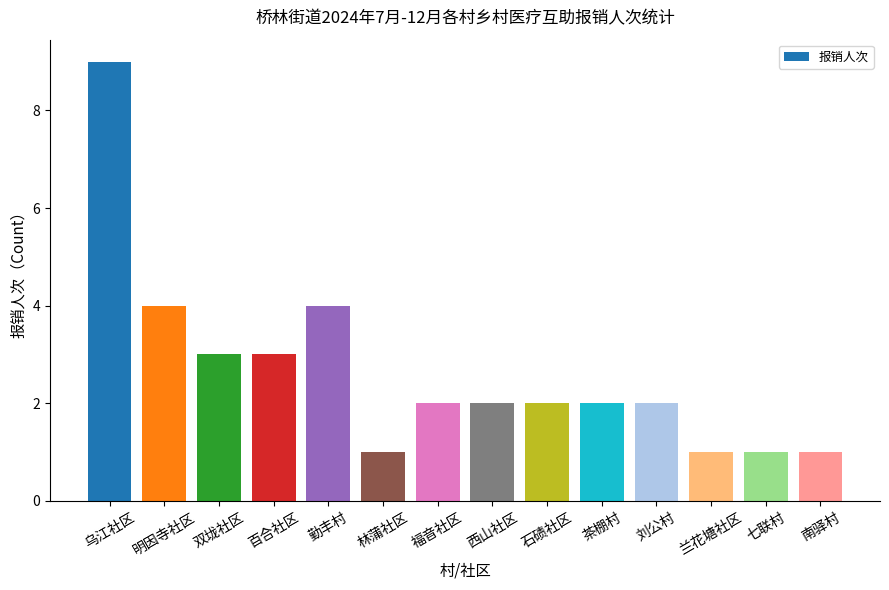

What is the approximate value at 石碛社区?

2